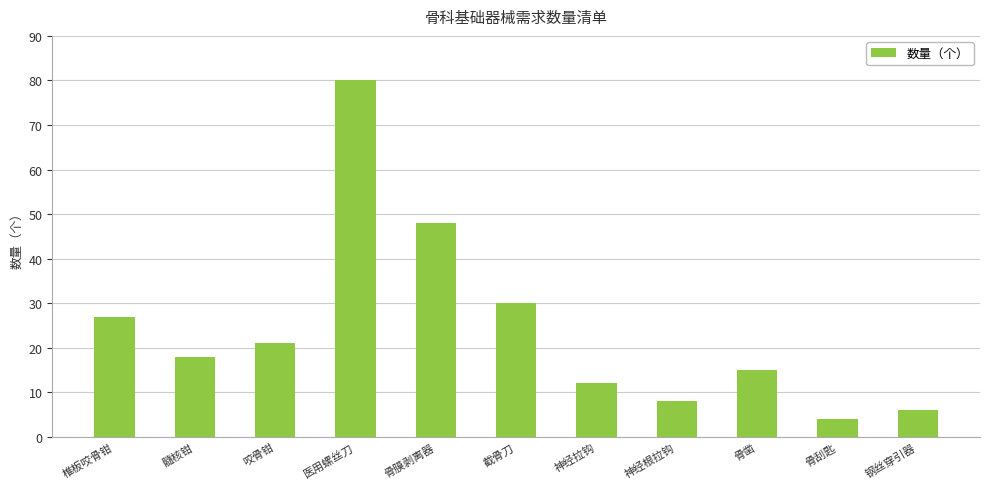

What is the sum of all values?

269